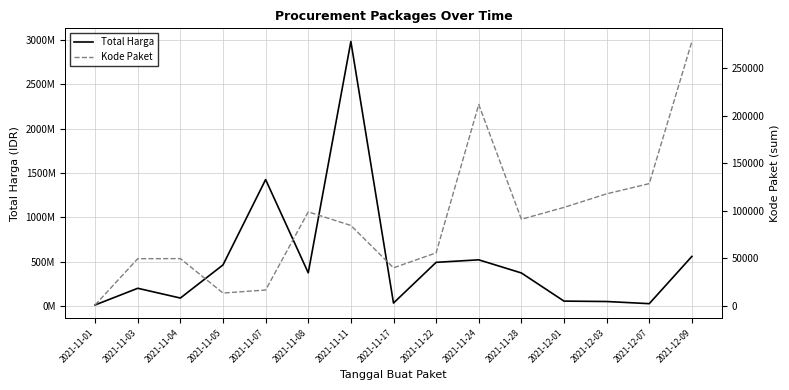

Is the value of Kode Paket at 2021-11-01 greater than the value of Total Harga at 2021-12-01?

No